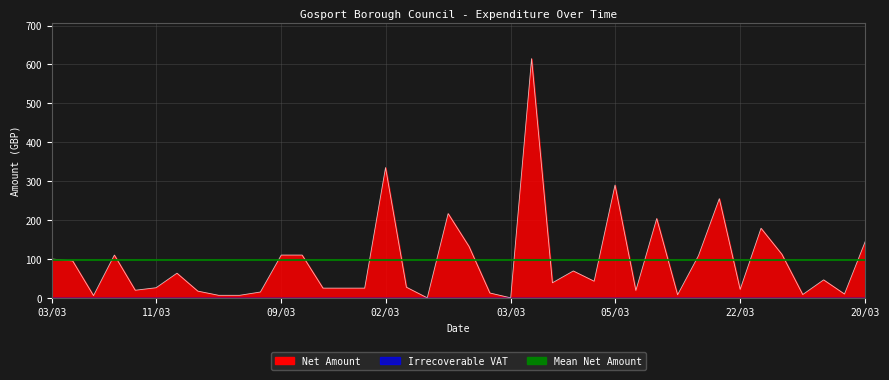

After their last crossing, which series has the higher values: Net Amount or Irrecoverable VAT?

Net Amount